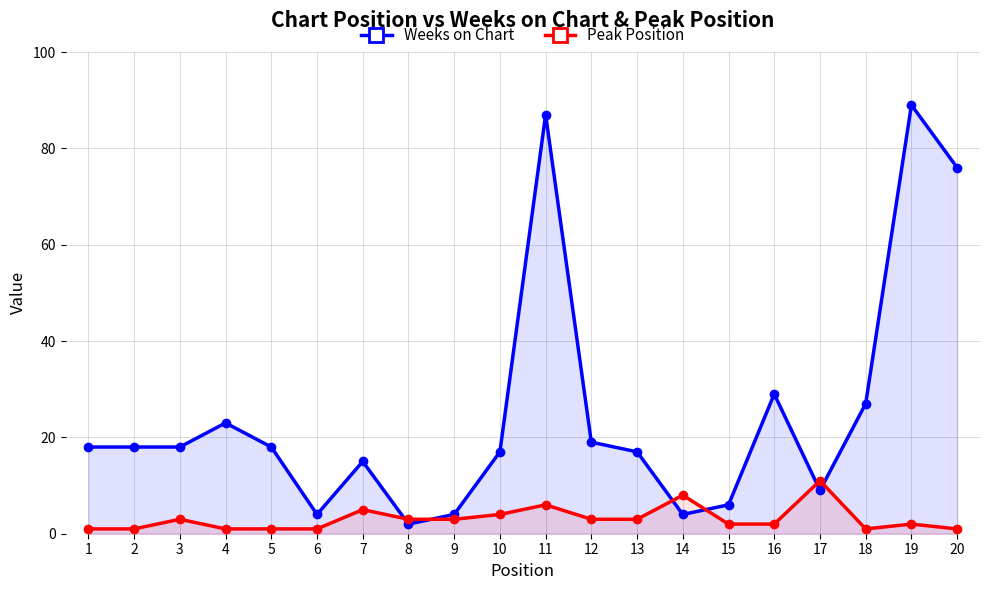

What is the average value of the Peak Position series?

3